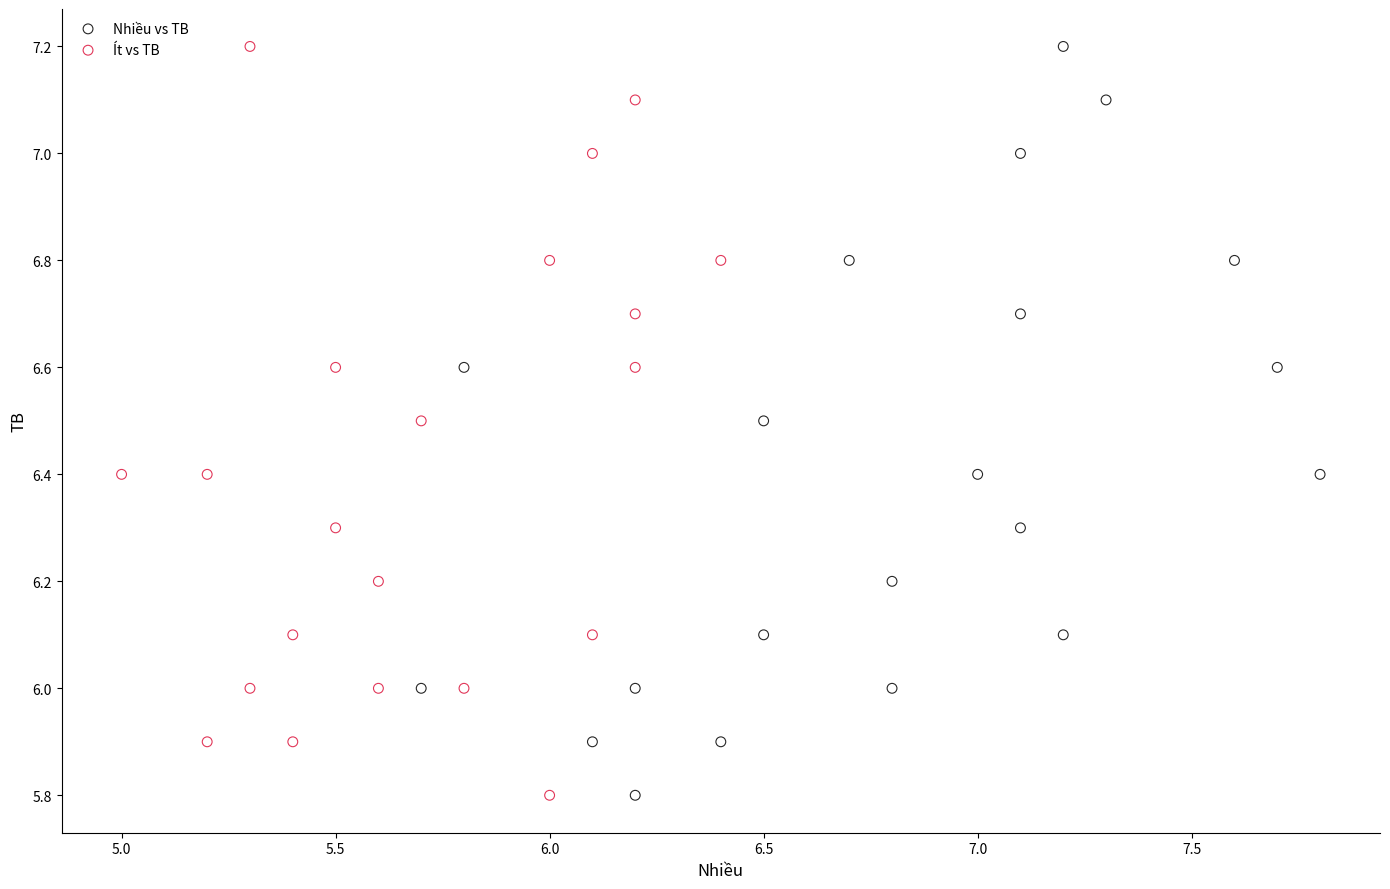

What are all the series names shown in the legend?

Nhiều vs TB, Ít vs TB